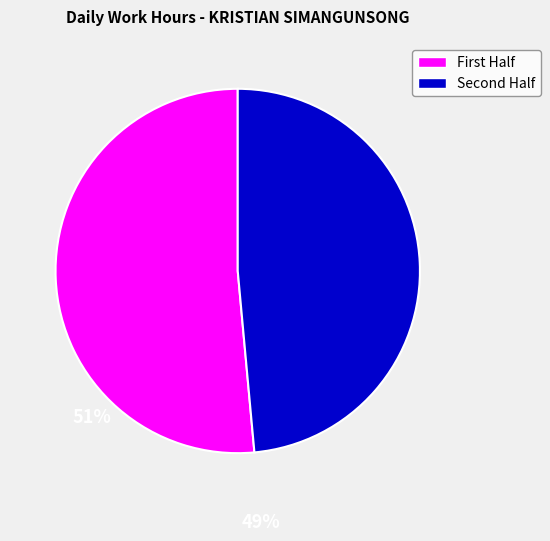

Is there a majority slice in this chart?

Yes